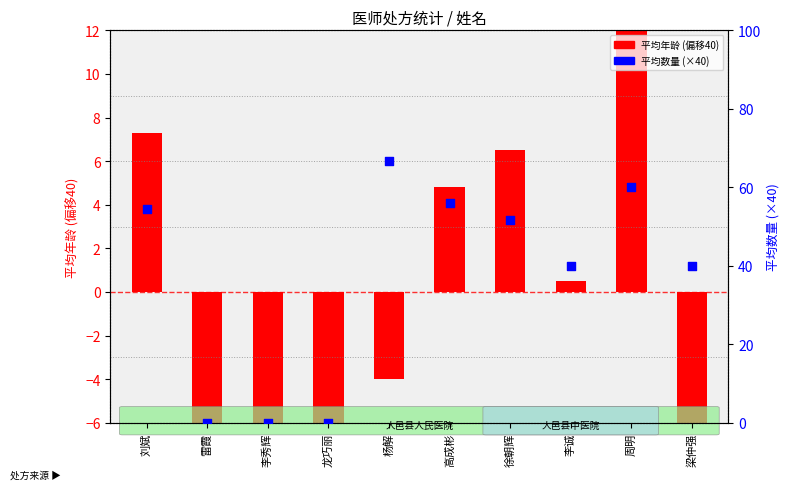

At which category is the sum across all series the highest?

周明